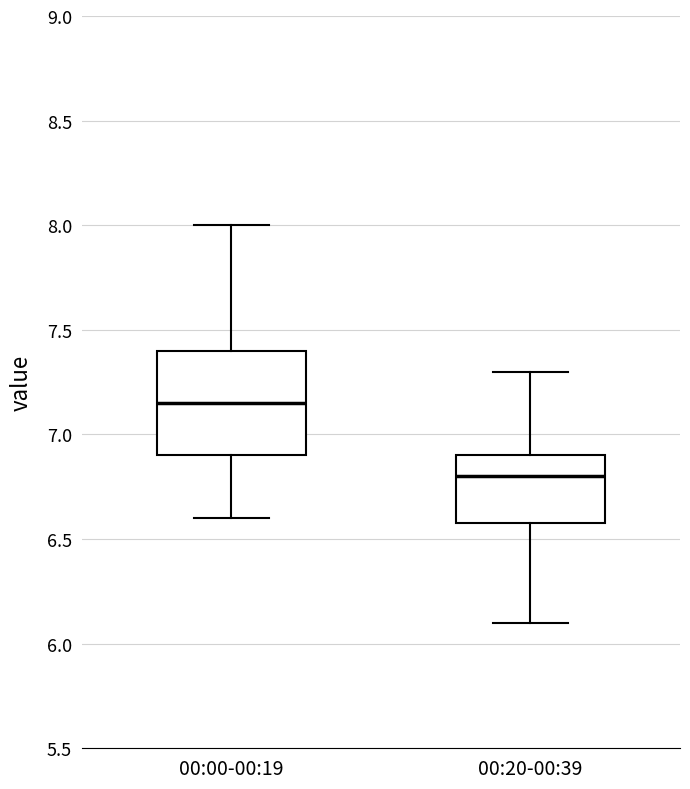

Where does the upper whisker of the box for 00:20-00:39 end on the y-axis? The values are not printed on the chart, so give them approximately, as read against the axis.

7.30